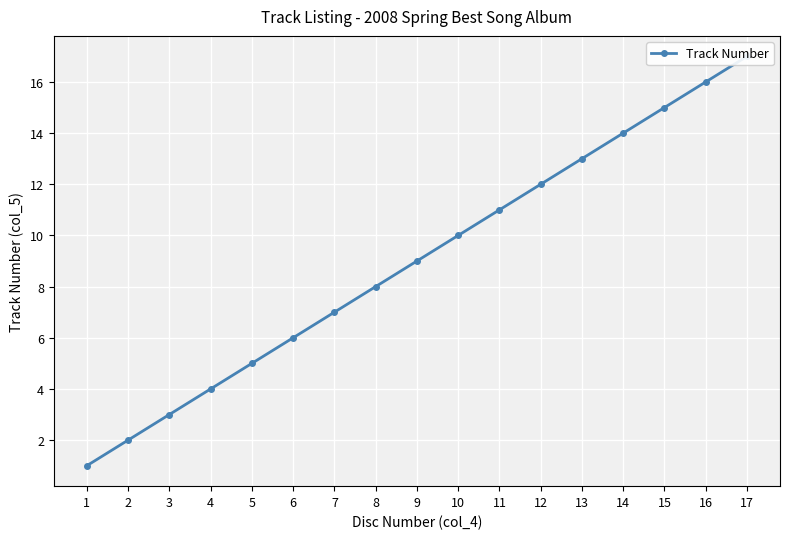

What is the value of the 17th point from the left?

17